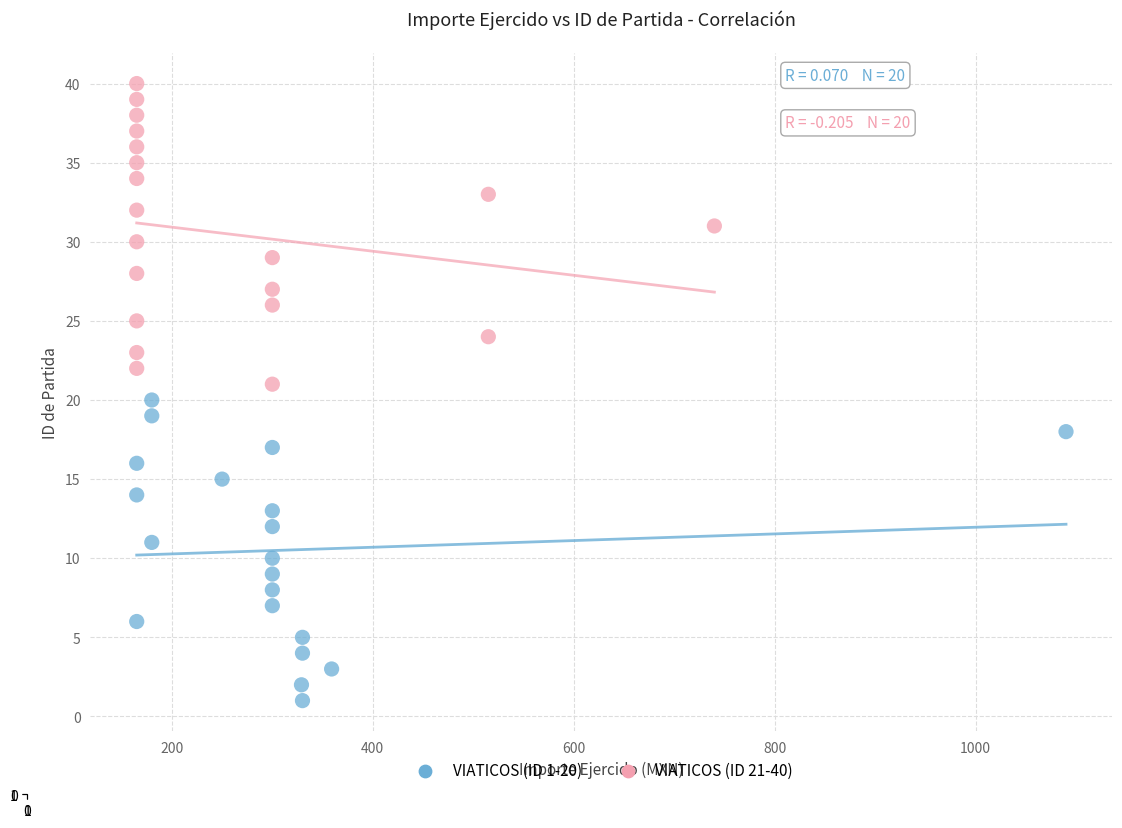

Which series contains the lowest Y value?

VIATICOS (ID 1-20)